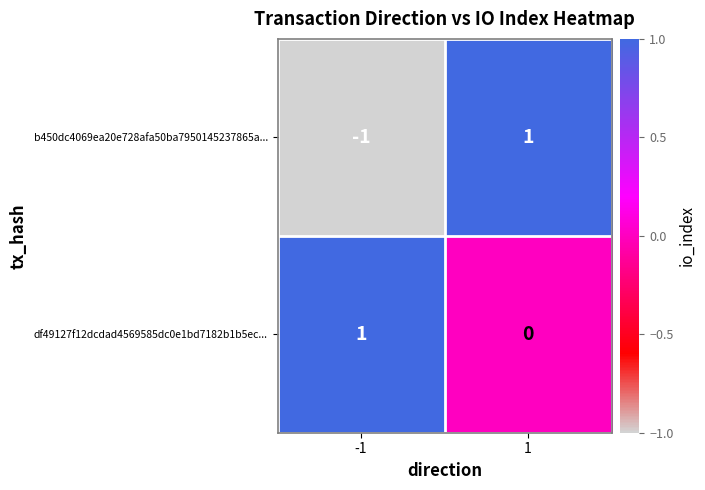

Rank the series at 1 from lowest to highest value.

df49127f12dcdad4569585dc0e1bd7182b1b5ec..., b450dc4069ea20e728afa50ba7950145237865a...